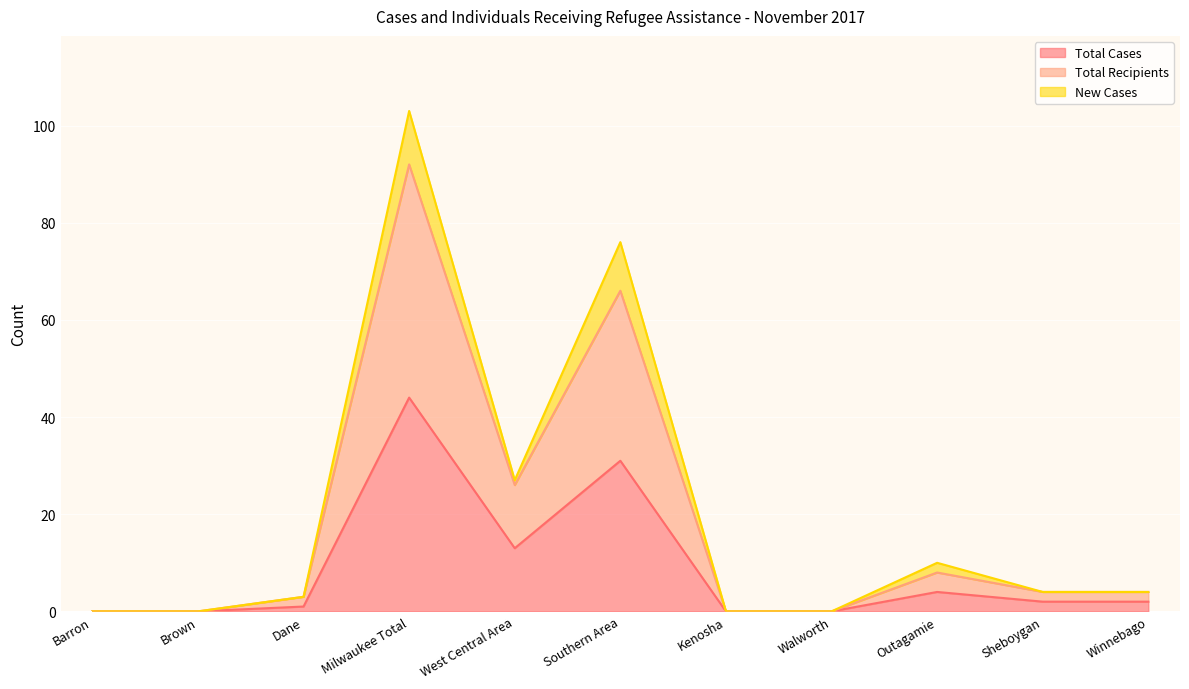

At which category does the chart reach its peak across all series?

Milwaukee Total